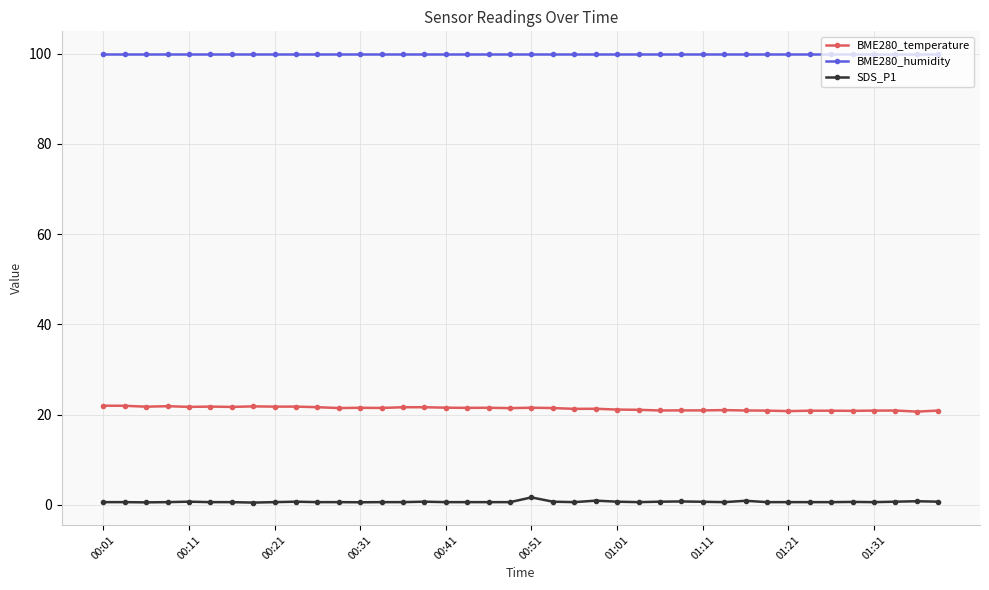

What is the maximum value shown in the chart?

100.0